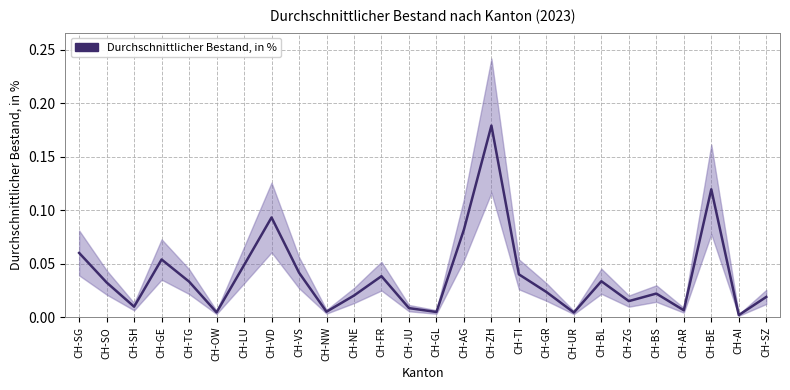

The value at CH-GL is 0.0. True or false?

True